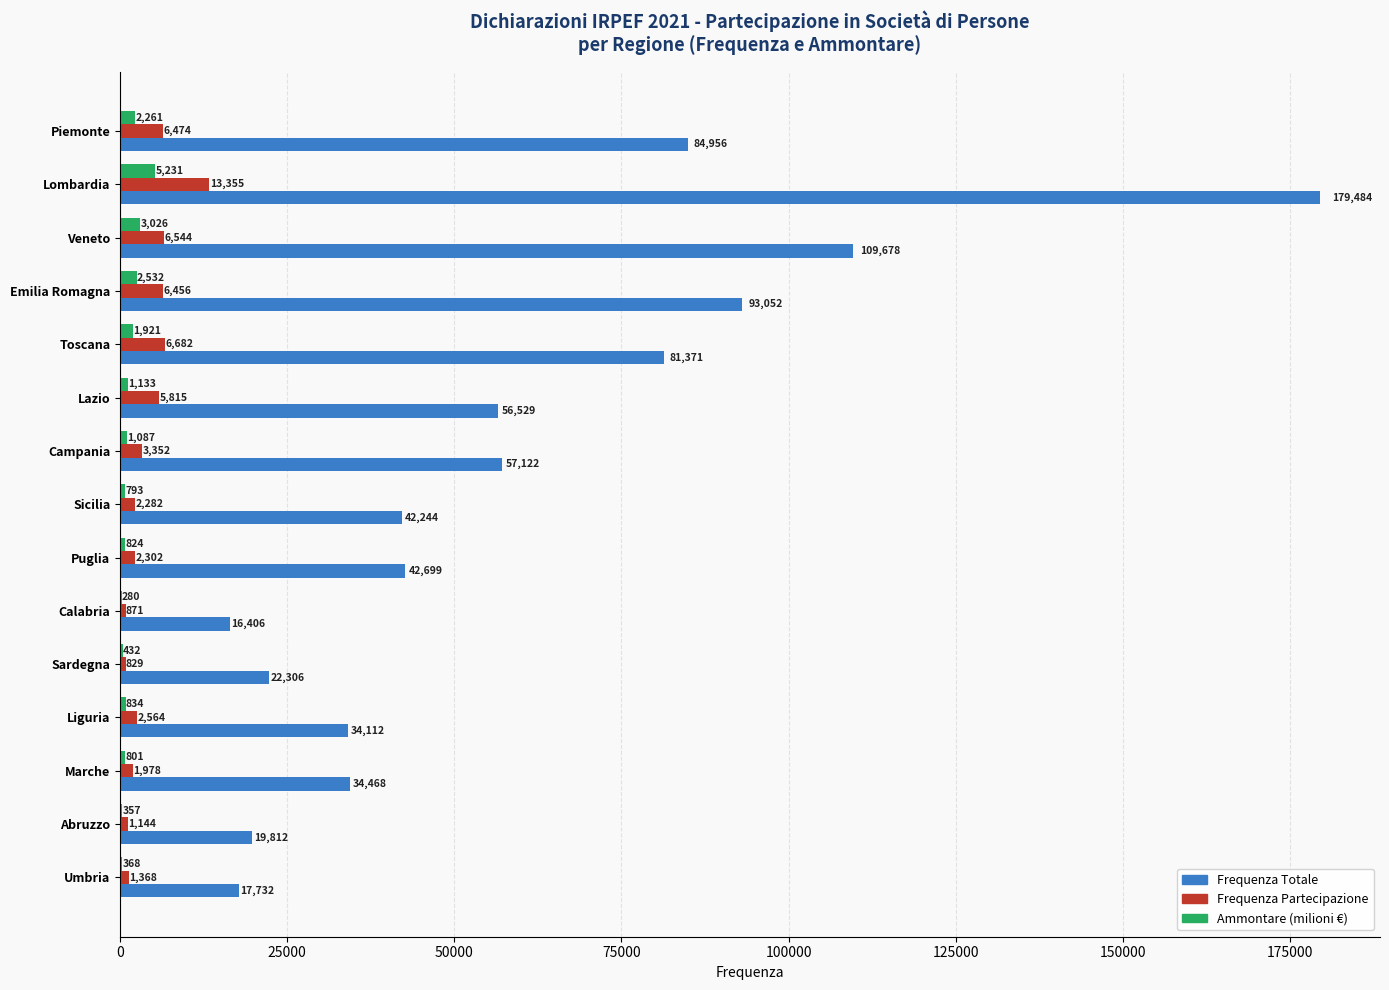

What is the sum of the Frequenza Partecipazione values at Abruzzo and Piemonte?

7618.0